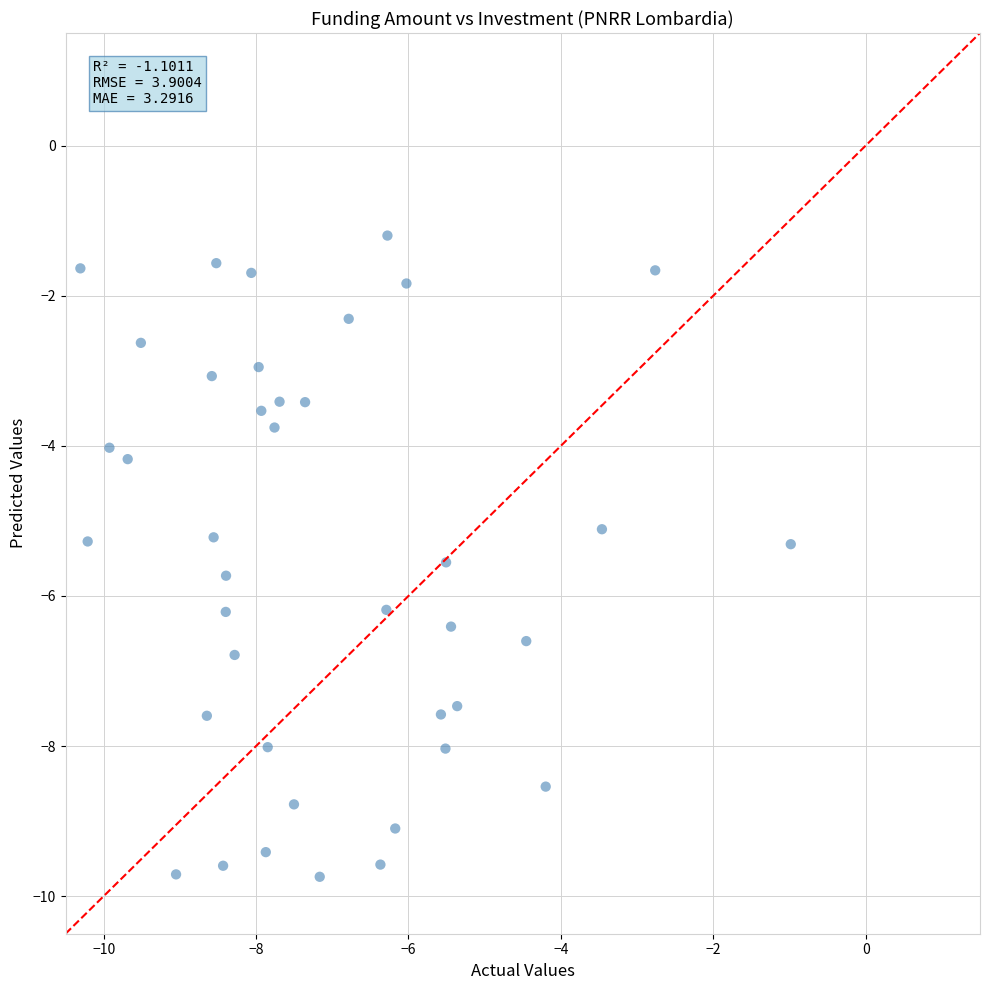

What is the range of Y values (max minus min)?

8.5